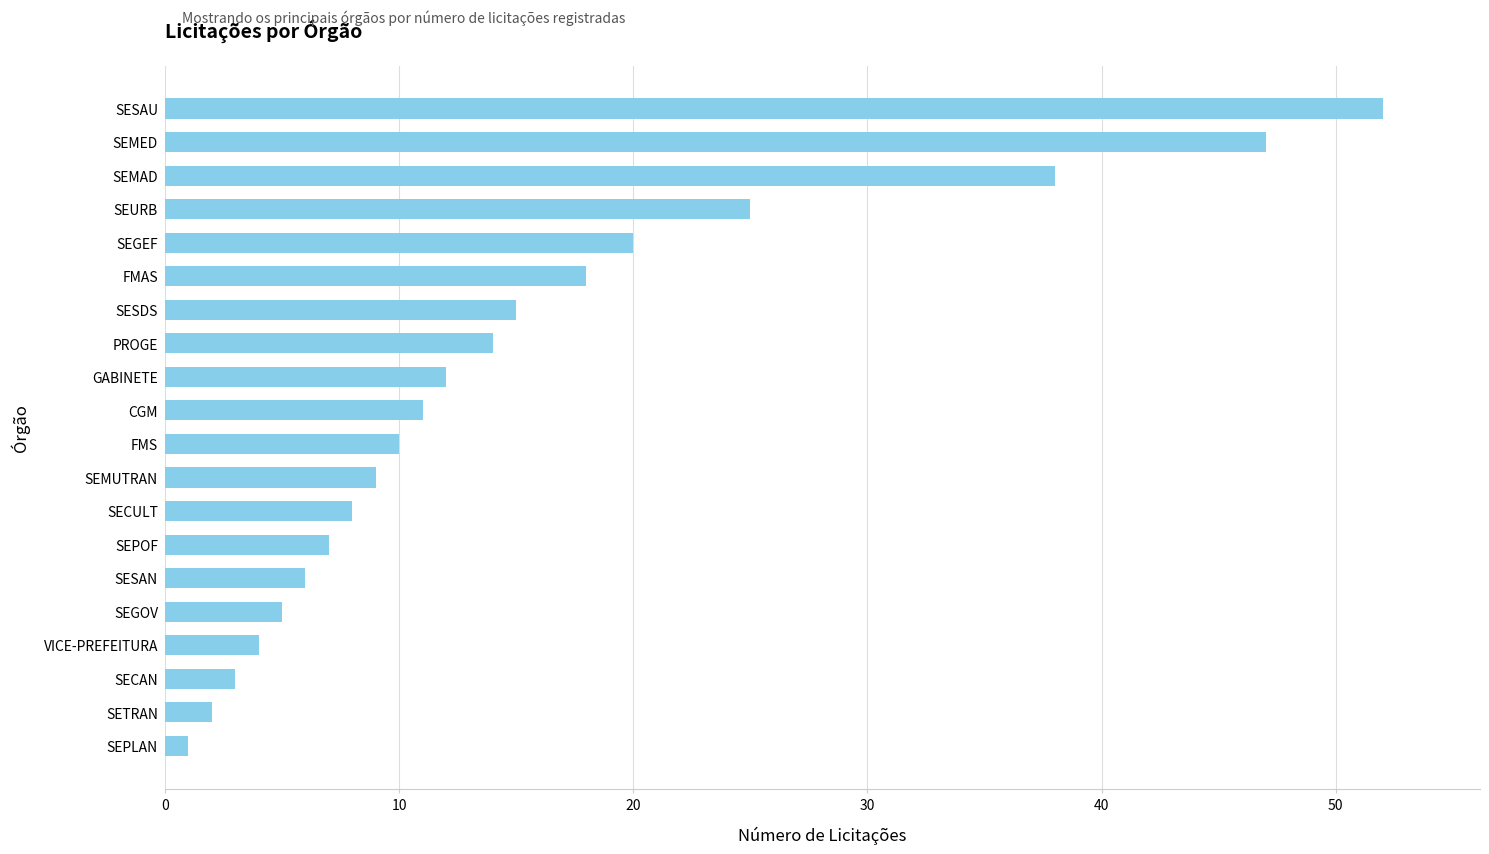

Reading bottom to top, transcribe all the data shown in this chart.

SEPLAN=1	SETRAN=2	SECAN=3	VICE-PREFEITURA=4	SEGOV=5	SESAN=6	SEPOF=7	SECULT=8	SEMUTRAN=9	FMS=10	CGM=11	GABINETE=12	PROGE=14	SESDS=15	FMAS=18	SEGEF=20	SEURB=25	SEMAD=38	SEMED=47	SESAU=52